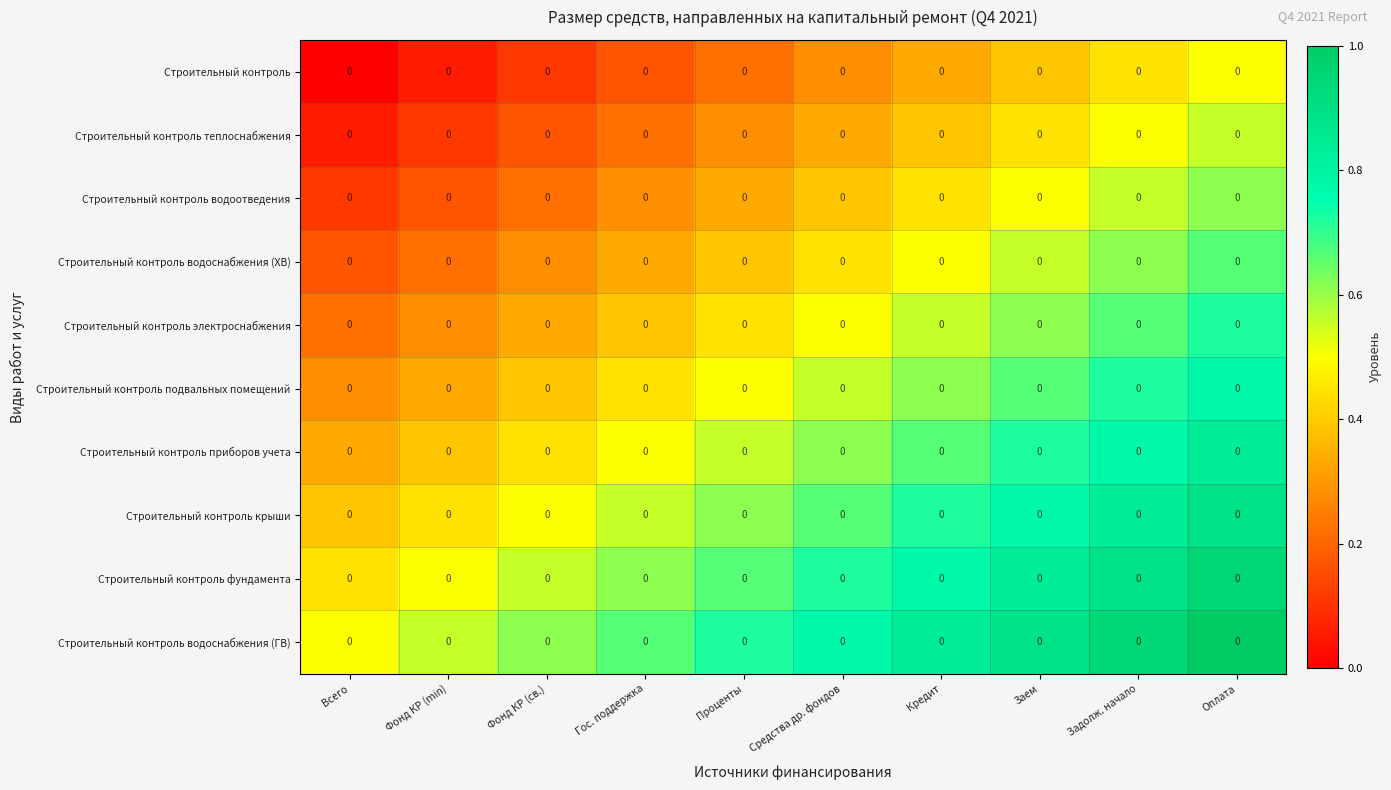

What is the total value across all series at Гос. поддержка?

4.2